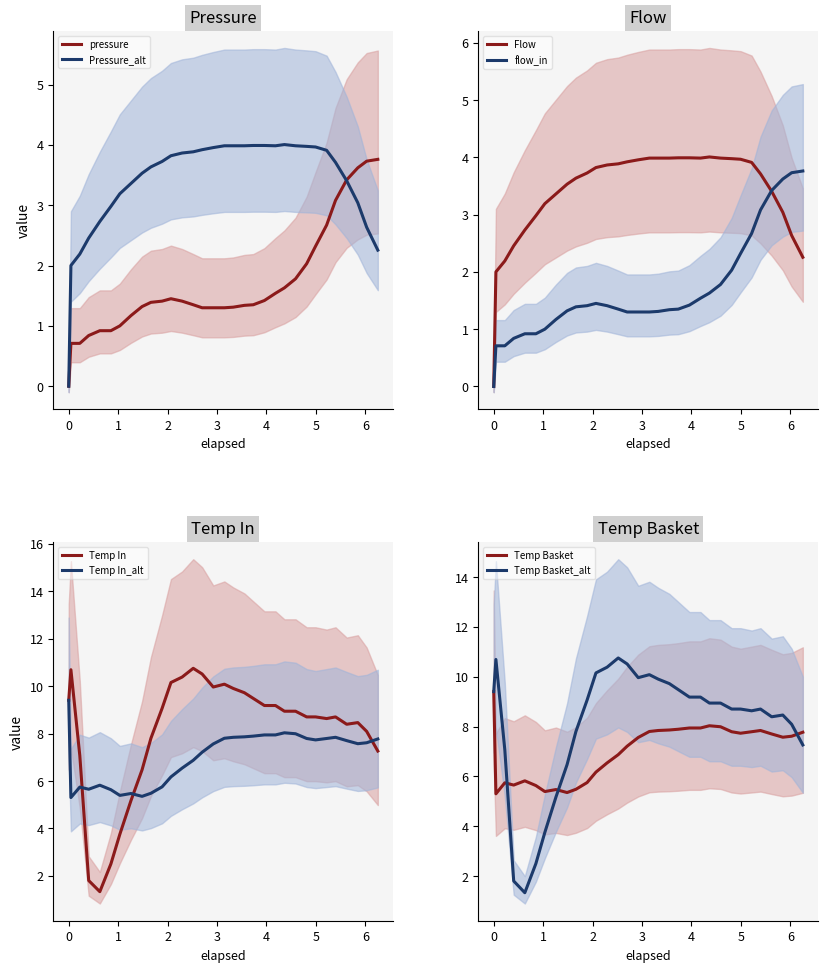

True or false: water_temperature_basket and pressure intersect in this chart.

False